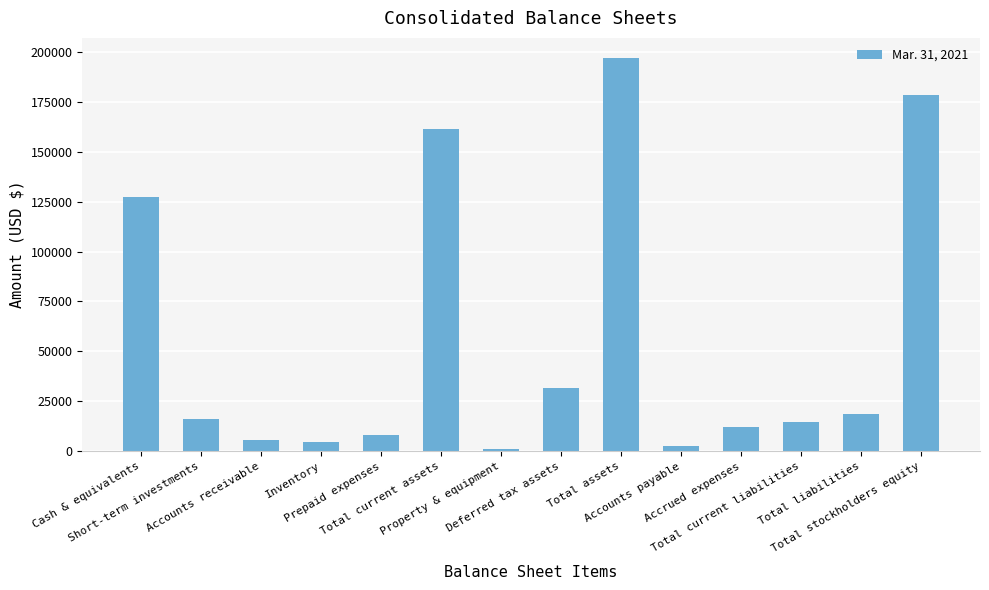

The chart shows a value of 18565 at Total liabilities. True or false?

True